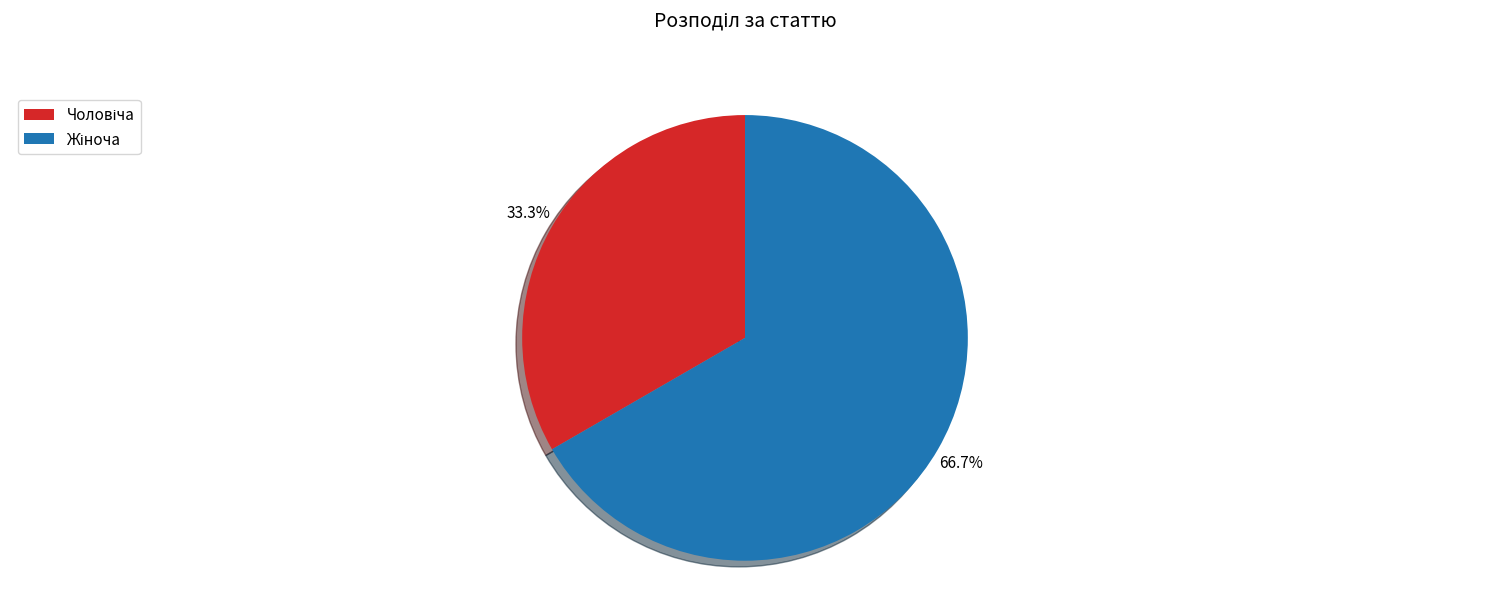

Is there any slice that represents more than half of the pie?

Yes